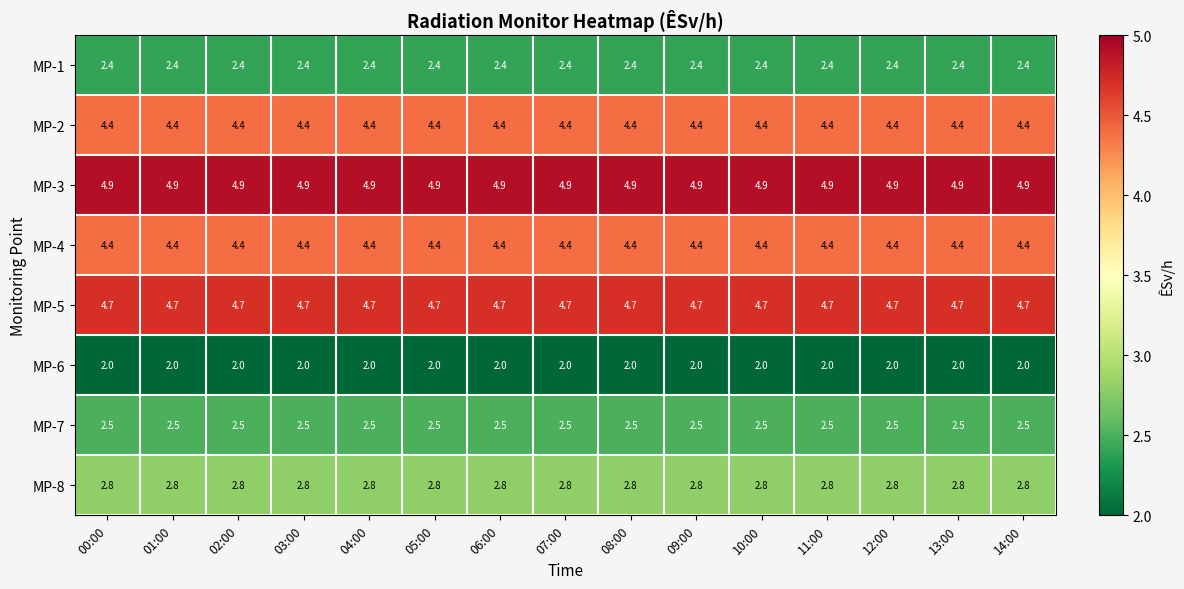

What is the sum of all MP-1 values?

36.0